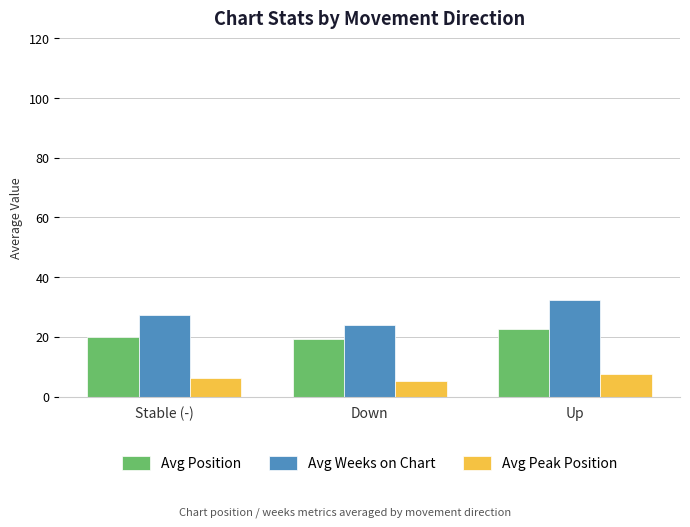

Reading right to left, what are all the values shown in this chart?

Avg Position: 22.6	19.1	20.0
Avg Weeks on Chart: 32.2	23.9	27.3
Avg Peak Position: 7.7	5.3	6.3